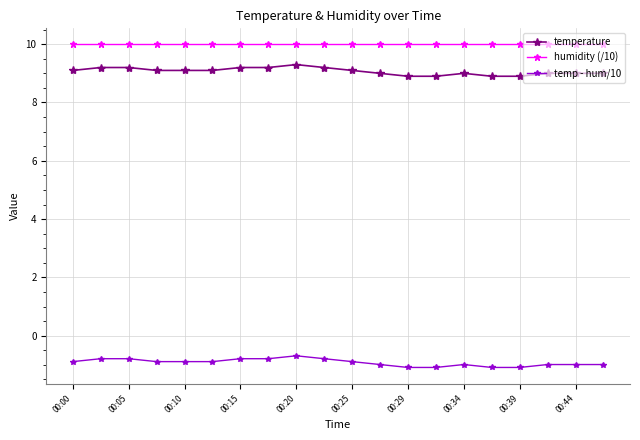

What is the value of the temperature point at the 4th from the left?

9.1